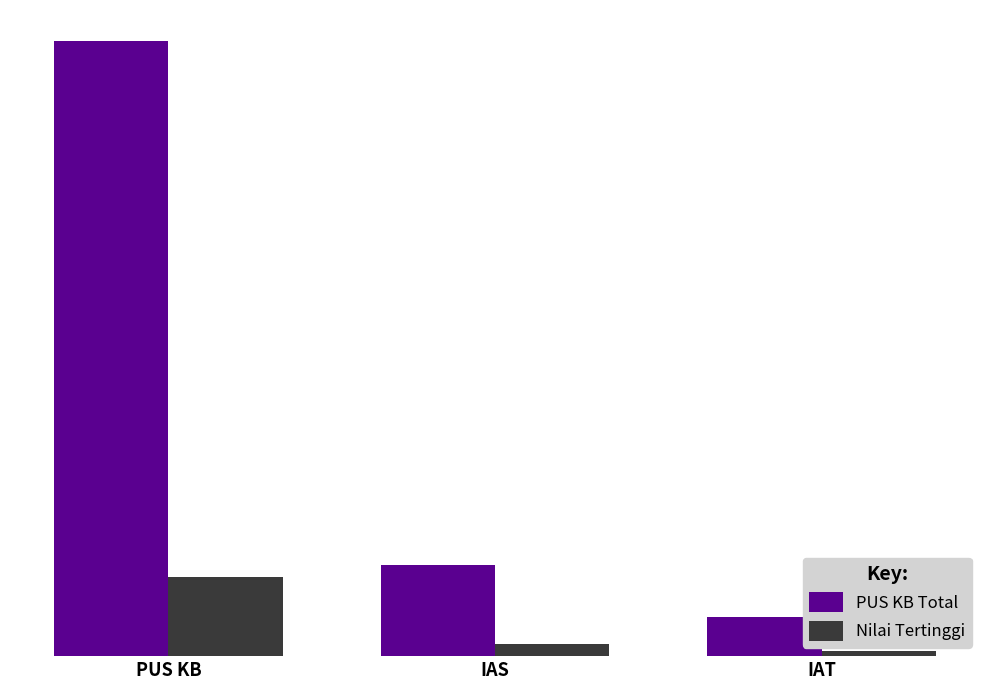

What is the smallest value displayed?

1274